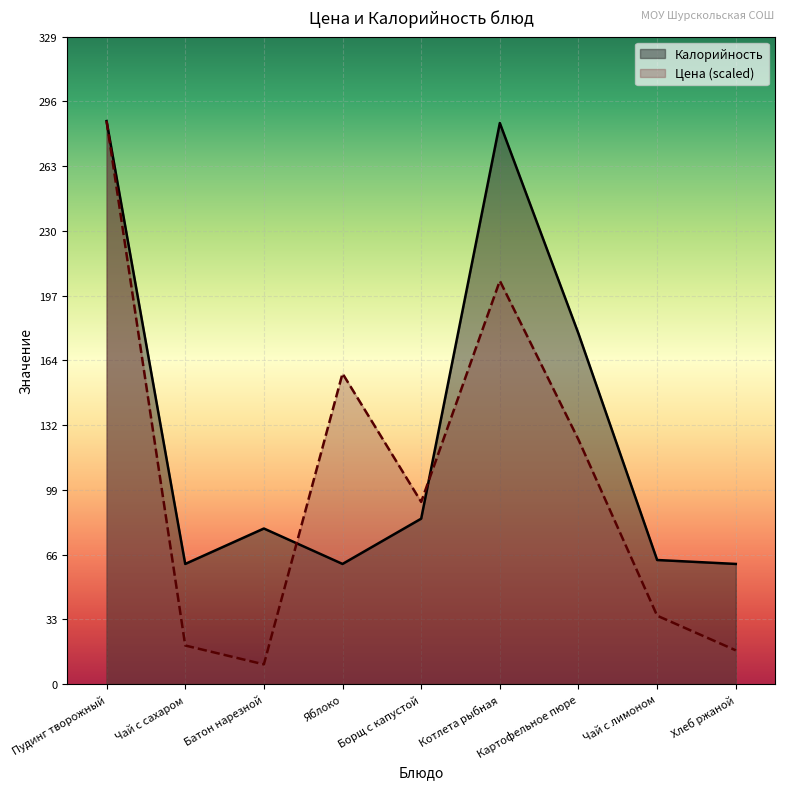

What is the average value of the Цена series?

105.2